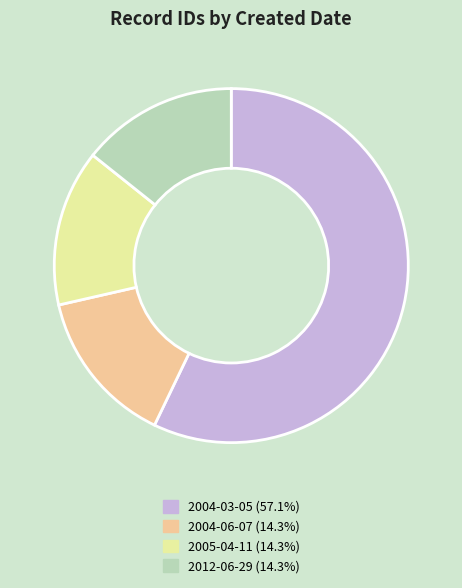

Which slice is the largest?

2004-03-05